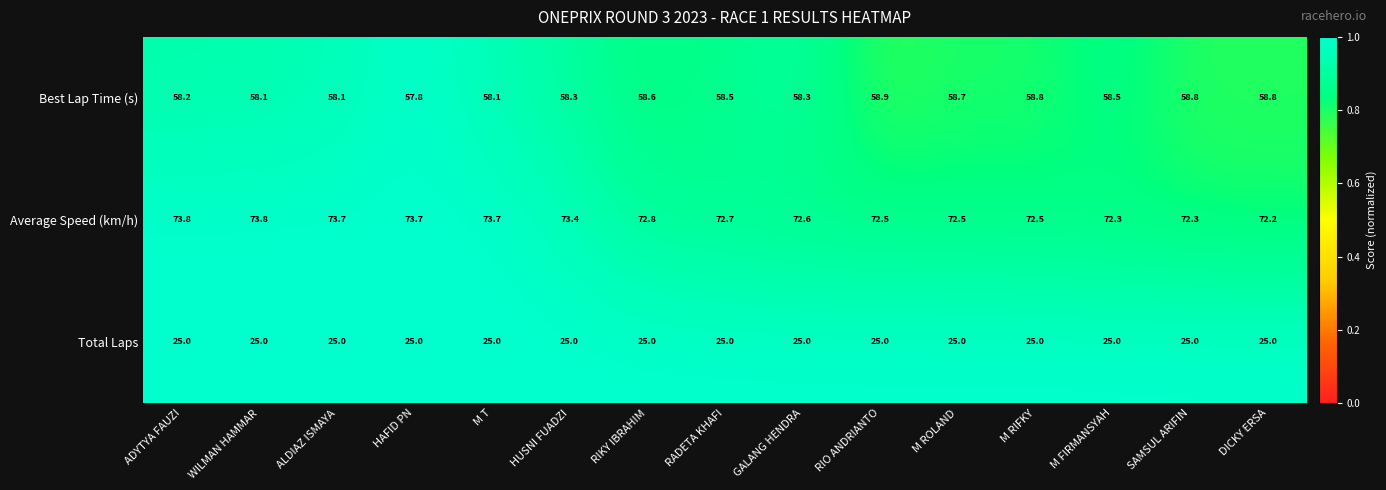

How many series are shown in this chart?

3